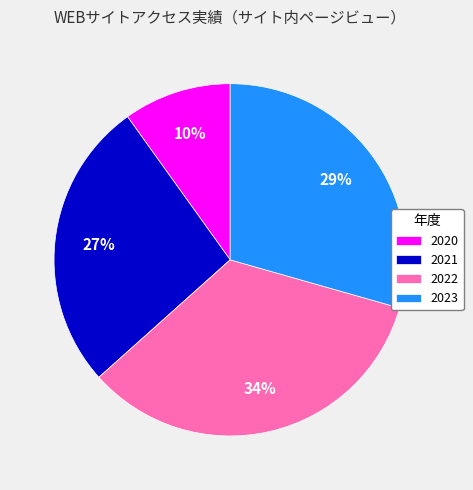

How many slices are in this pie chart?

4